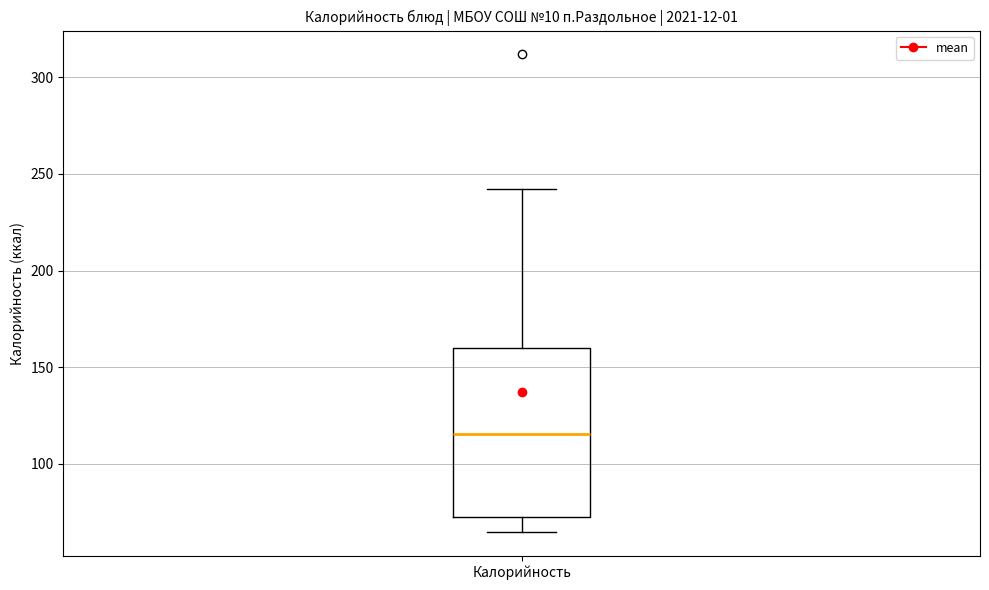

Read this box plot against the y-axis: the position of the median line, the range covered by the box, and the ends of both whiskers. The values are not printed on the chart, so give them approximately, as read against the axis.

median 115, box 75 to 160, whiskers 65 to 240